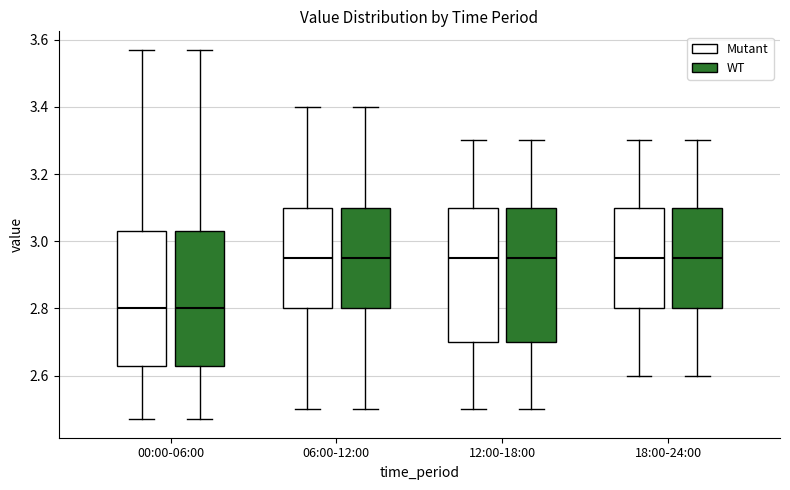

Reading left to right, read every box against the y-axis: the position of its median line, the range the box covers, and the ends of its whiskers. The values are not printed on the chart, so give them approximately, as read against the axis.

00:00-06:00 (Mutant): median 2.80, box 2.64 to 3.04, whiskers 2.48 to 3.58
00:00-06:00 (WT): median 2.80, box 2.64 to 3.04, whiskers 2.48 to 3.58
06:00-12:00 (Mutant): median 2.96, box 2.80 to 3.10, whiskers 2.50 to 3.40
06:00-12:00 (WT): median 2.96, box 2.80 to 3.10, whiskers 2.50 to 3.40
12:00-18:00 (Mutant): median 2.96, box 2.70 to 3.10, whiskers 2.50 to 3.30
12:00-18:00 (WT): median 2.96, box 2.70 to 3.10, whiskers 2.50 to 3.30
18:00-24:00 (Mutant): median 2.96, box 2.80 to 3.10, whiskers 2.60 to 3.30
18:00-24:00 (WT): median 2.96, box 2.80 to 3.10, whiskers 2.60 to 3.30